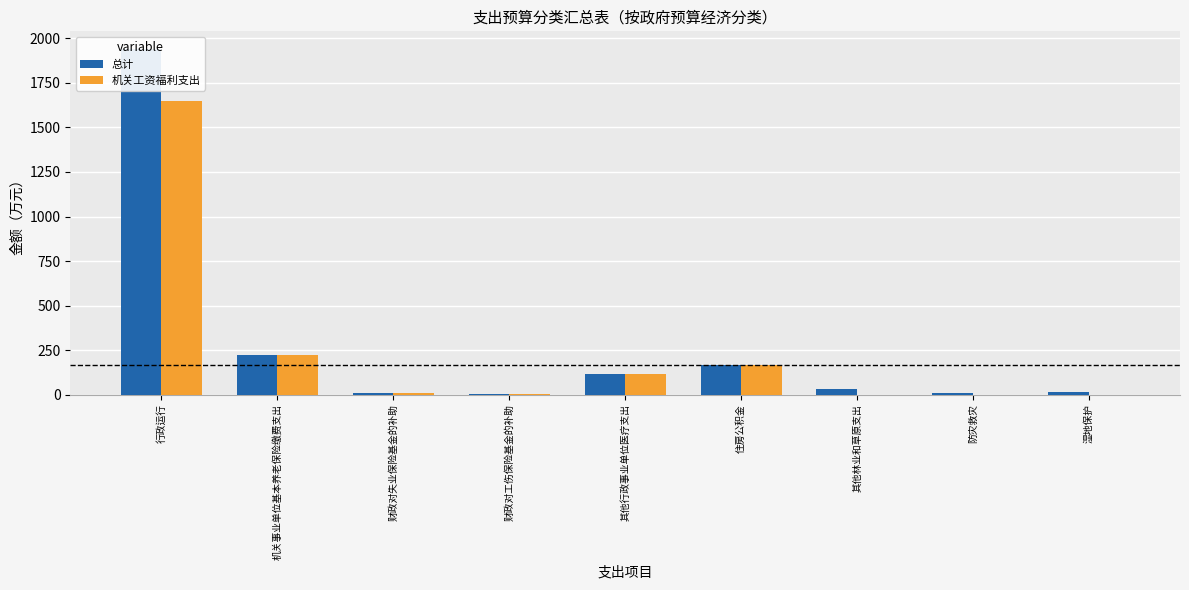

Rank the categories by 机关工资福利支出 value from highest to lowest.

行政运行, 机关事业单位基本养老保险缴费支出, 住房公积金, 其他行政事业单位医疗支出, 财政对失业保险基金的补助, 财政对工伤保险基金的补助, 其他林业和草原支出, 防灾救灾, 湿地保护